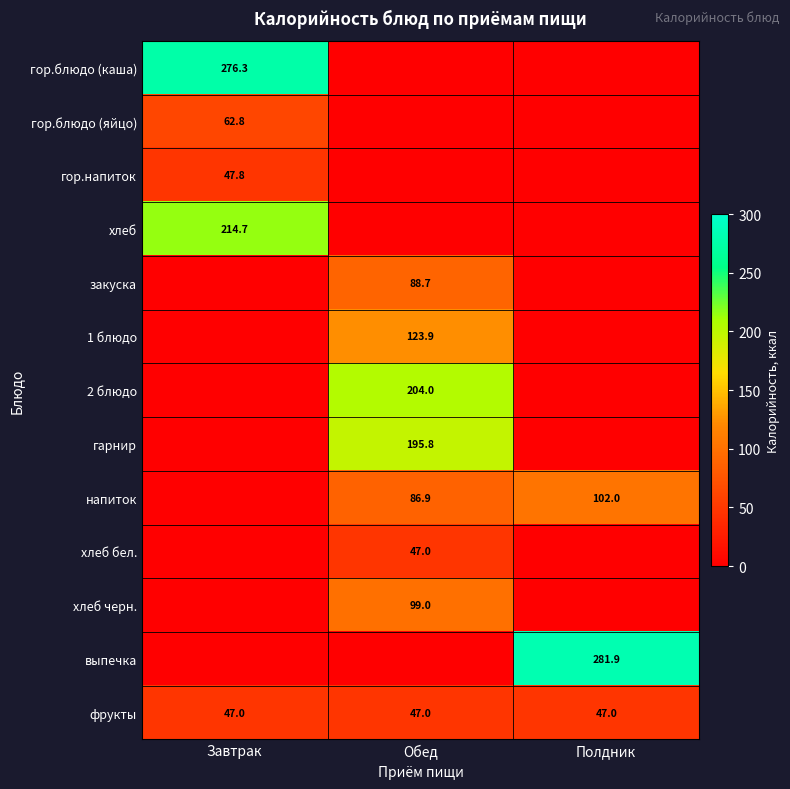

Is it true that фрукты equals 47.0 at Обед?

True